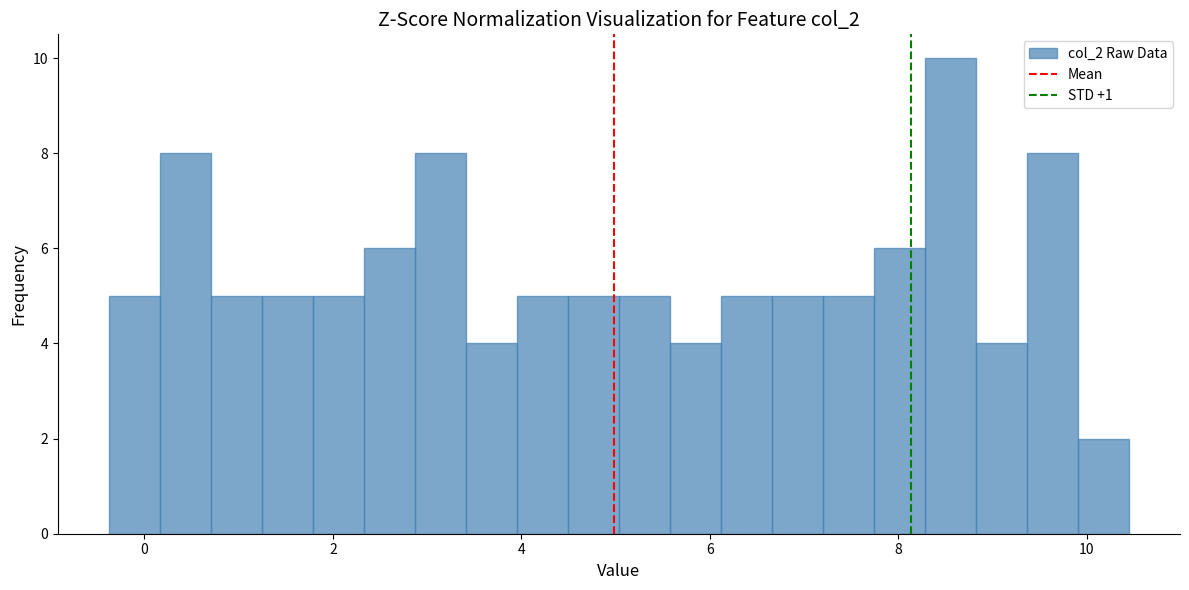

Read against the x-axis, roughly where is the centre of the tallest bar?

8.6